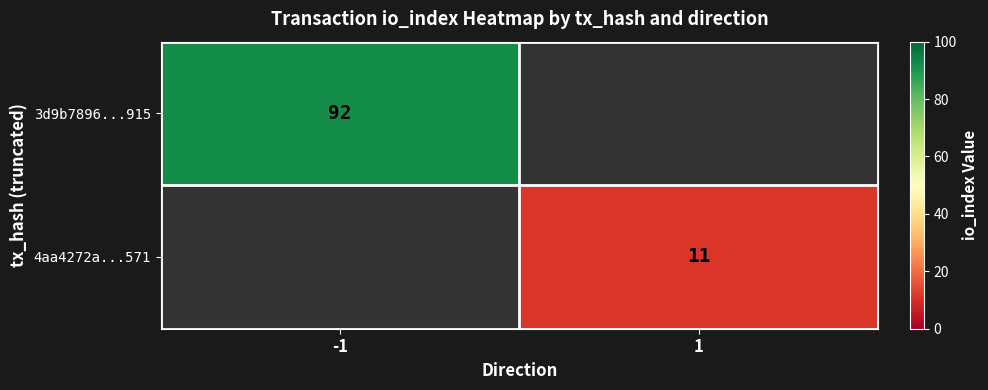

True or false: 4aa4272a...571 has a value of 17 at 1.

False